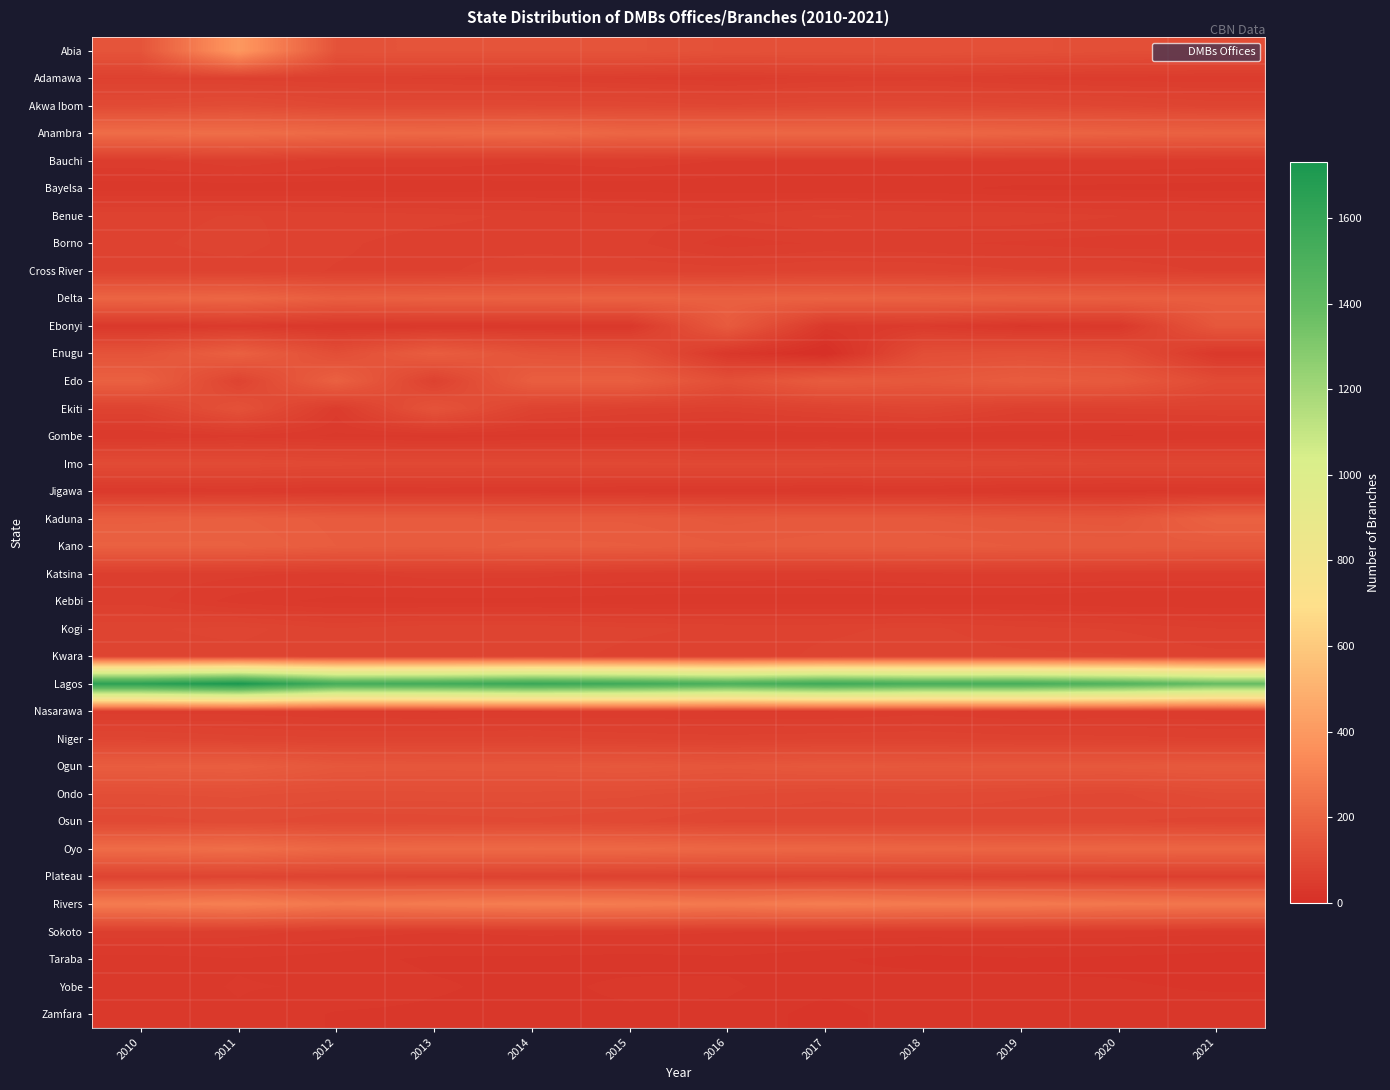

Reading left to right, extract all data points from this chart.

Abia: 2010=138	2011=397	2012=134	2013=136	2014=136	2015=137	2016=127	2017=126	2018=128	2019=124	2020=117	2021=112
Adamawa: 2010=67	2011=64	2012=62	2013=60	2014=57	2015=53	2016=50	2017=56	2018=58	2019=53	2020=50	2021=50
Akwa Ibom: 2010=102	2011=110	2012=96	2013=95	2014=95	2015=94	2016=89	2017=93	2018=94	2019=91	2020=87	2021=79
Anambra: 2010=229	2011=233	2012=218	2013=213	2014=222	2015=203	2016=208	2017=207	2018=208	2019=199	2020=191	2021=187
Bauchi: 2010=51	2011=59	2012=50	2013=51	2014=48	2015=51	2016=47	2017=45	2018=47	2019=46	2020=45	2021=44
Bayelsa: 2010=37	2011=36	2012=37	2013=36	2014=38	2015=37	2016=36	2017=35	2018=36	2019=32	2020=32	2021=31
Benue: 2010=72	2011=75	2012=72	2013=70	2014=66	2015=63	2016=61	2017=69	2018=65	2019=65	2020=61	2021=58
Borno: 2010=73	2011=77	2012=69	2013=64	2014=63	2015=63	2016=51	2017=55	2018=55	2019=53	2020=51	2021=52
Cross River: 2010=72	2011=72	2012=67	2013=65	2014=75	2015=72	2016=71	2017=75	2018=73	2019=68	2020=67	2021=59
Delta: 2010=199	2011=205	2012=176	2013=184	2014=185	2015=188	2016=184	2017=190	2018=186	2019=180	2020=176	2021=175
Ebonyi: 2010=35	2011=42	2012=33	2013=33	2014=34	2015=34	2016=163	2017=38	2018=47	2019=31	2020=36	2021=150
Enugu: 2010=134	2011=184	2012=115	2013=173	2014=134	2015=126	2016=34	2017=0	2018=116	2019=124	2020=114	2021=35
Edo: 2010=184	2011=78	2012=186	2013=70	2014=176	2015=178	2016=120	2017=167	2018=152	2019=170	2020=160	2021=104
Ekiti: 2010=74	2011=128	2012=50	2013=135	2014=75	2015=67	2016=64	2017=74	2018=85	2019=65	2020=67	2021=70
Gombe: 2010=40	2011=45	2012=39	2013=37	2014=38	2015=38	2016=34	2017=35	2018=34	2019=35	2020=33	2021=34
Imo: 2010=106	2011=105	2012=99	2013=98	2014=98	2015=97	2016=97	2017=97	2018=96	2019=92	2020=89	2021=89
Jigawa: 2010=40	2011=42	2012=38	2013=40	2014=39	2015=37	2016=36	2017=34	2018=36	2019=32	2020=31	2021=34
Kaduna: 2010=174	2011=177	2012=166	2013=164	2014=161	2015=161	2016=153	2017=158	2018=156	2019=148	2020=144	2021=188
Kano: 2010=184	2011=184	2012=169	2013=164	2014=172	2015=170	2016=163	2017=166	2018=168	2019=162	2020=161	2021=158
Katsina: 2010=58	2011=56	2012=52	2013=58	2014=57	2015=52	2016=51	2017=50	2018=53	2019=54	2020=52	2021=52
Kebbi: 2010=58	2011=44	2012=38	2013=38	2014=38	2015=37	2016=37	2017=37	2018=37	2019=37	2020=34	2021=34
Kogi: 2010=80	2011=84	2012=75	2013=80	2014=80	2015=76	2016=73	2017=73	2018=76	2019=70	2020=67	2021=61
Kwara: 2010=76	2011=78	2012=75	2013=75	2014=78	2015=72	2016=70	2017=76	2018=78	2019=76	2020=75	2021=70
Lagos: 2010=1647	2011=1731	2012=1533	2013=1546	2014=1587	2015=1558	2016=1503	2017=1562	2018=1519	2019=1526	2020=1472	2021=1391
Nasarawa: 2010=51	2011=51	2012=47	2013=46	2014=47	2015=48	2016=47	2017=47	2018=51	2019=47	2020=49	2021=48
Niger: 2010=83	2011=78	2012=76	2013=76	2014=77	2015=73	2016=71	2017=73	2018=74	2019=71	2020=70	2021=68
Ogun: 2010=171	2011=176	2012=150	2013=147	2014=148	2015=152	2016=145	2017=153	2018=150	2019=152	2020=153	2021=157
Ondo: 2010=115	2011=117	2012=111	2013=112	2014=112	2015=110	2016=103	2017=97	2018=101	2019=96	2020=93	2021=106
Osun: 2010=97	2011=103	2012=97	2013=98	2014=100	2015=96	2016=87	2017=88	2018=88	2019=89	2020=89	2021=84
Oyo: 2010=226	2011=234	2012=210	2013=215	2014=216	2015=214	2016=207	2017=204	2018=200	2019=198	2020=201	2021=201
Plateau: 2010=77	2011=79	2012=76	2013=73	2014=70	2015=68	2016=66	2017=67	2018=65	2019=63	2020=60	2021=59
Rivers: 2010=287	2011=301	2012=274	2013=284	2014=292	2015=287	2016=278	2017=292	2018=282	2019=279	2020=269	2021=265
Sokoto: 2010=59	2011=58	2012=51	2013=48	2014=50	2015=50	2016=48	2017=46	2018=45	2019=45	2020=45	2021=43
Taraba: 2010=37	2011=40	2012=37	2013=32	2014=32	2015=30	2016=32	2017=28	2018=24	2019=26	2020=25	2021=22
Yobe: 2010=38	2011=41	2012=40	2013=35	2014=31	2015=36	2016=35	2017=29	2018=32	2019=28	2020=28	2021=26
Zamfara: 2010=35	2011=40	2012=33	2013=32	2014=32	2015=32	2016=32	2017=24	2018=31	2019=31	2020=31	2021=31